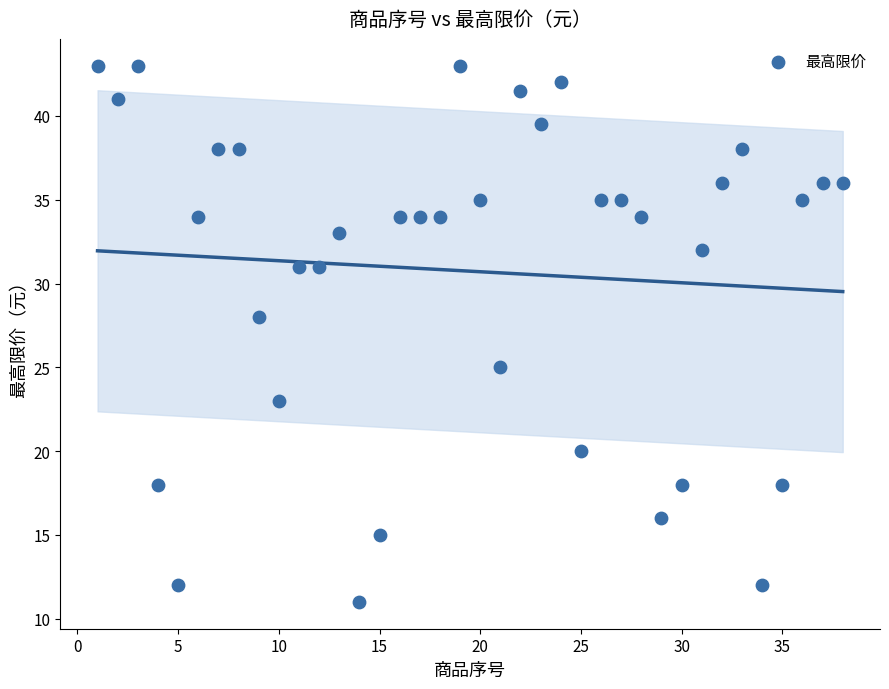

What Y value in the scatter plot is closest to 27?

28.0